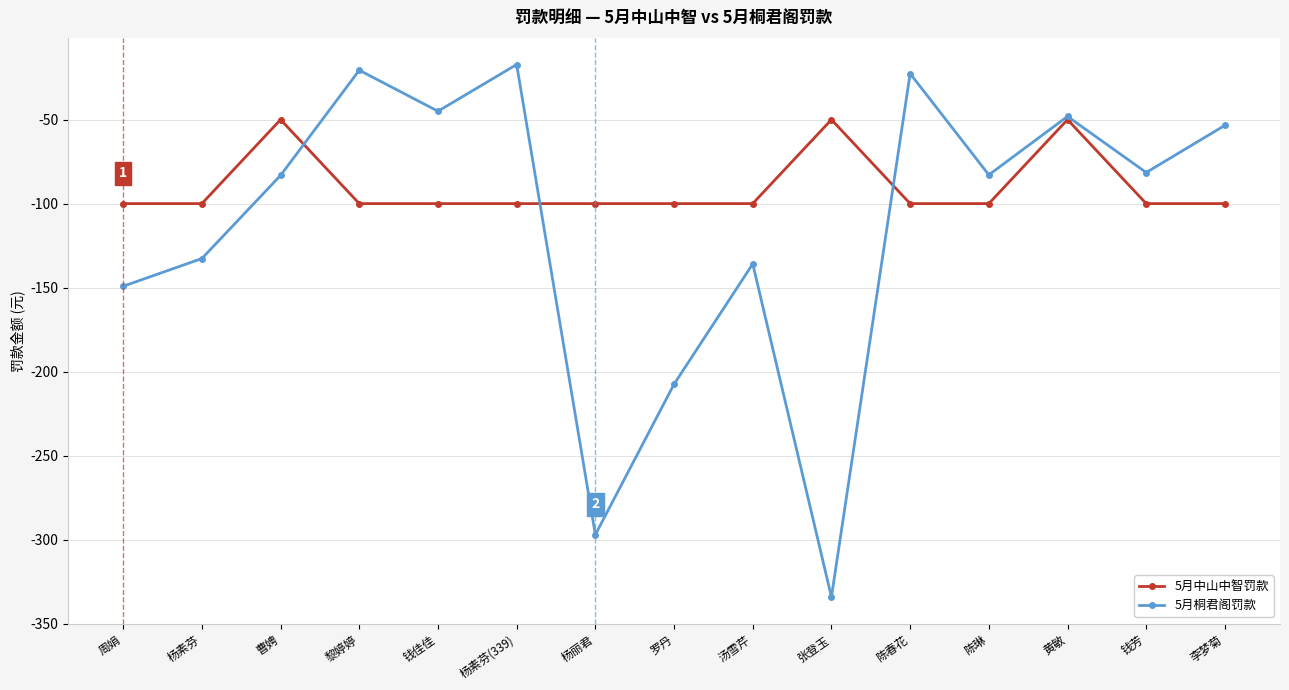

List the series in order of their overall mean, highest first.

5月中山中智罚款, 5月桐君阁罚款